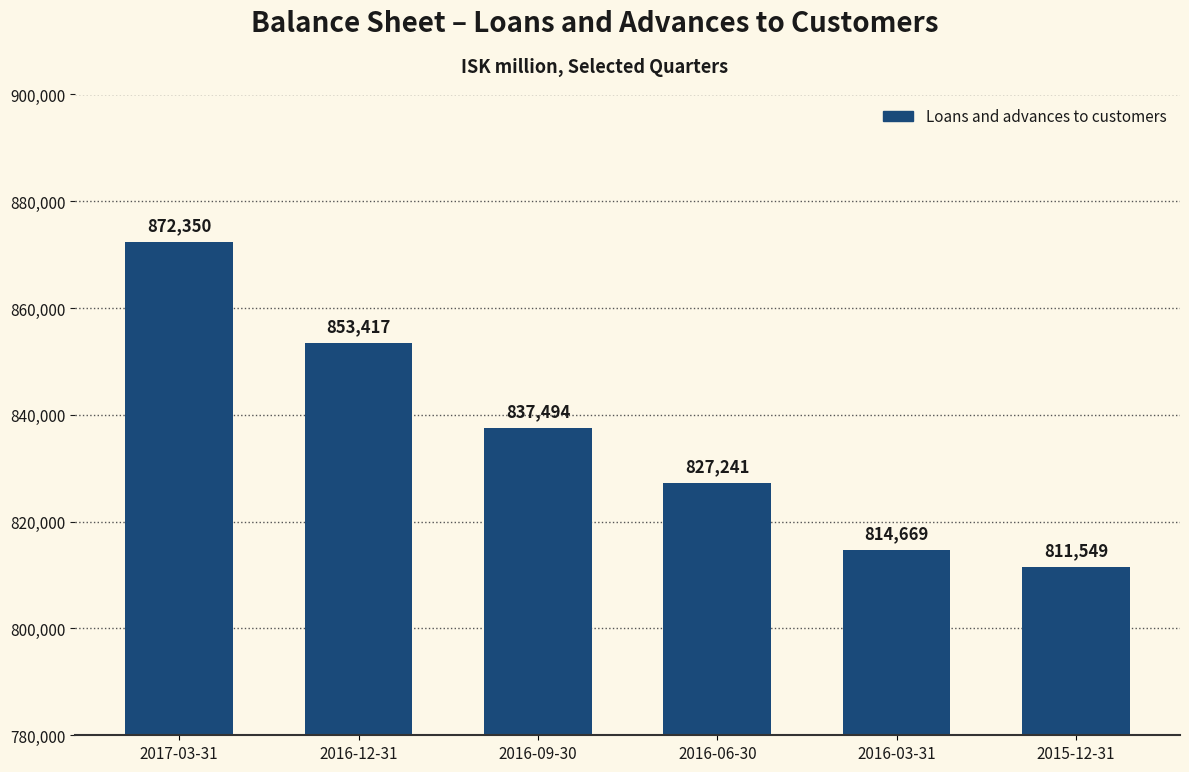

What is the ratio of the value at 2017-03-31 to the value at 2016-06-30?

1.1